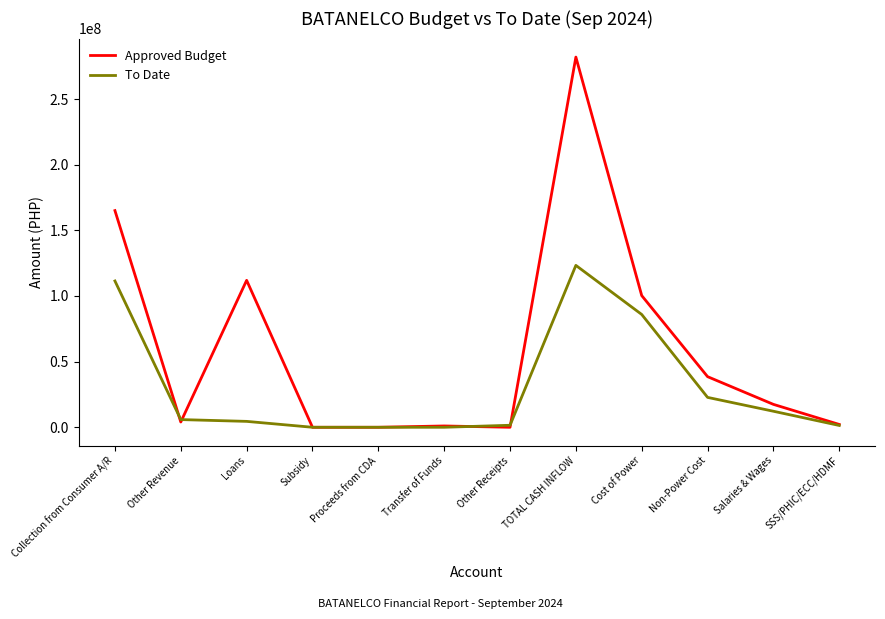

At which label does To Date reach its peak?

TOTAL CASH INFLOW